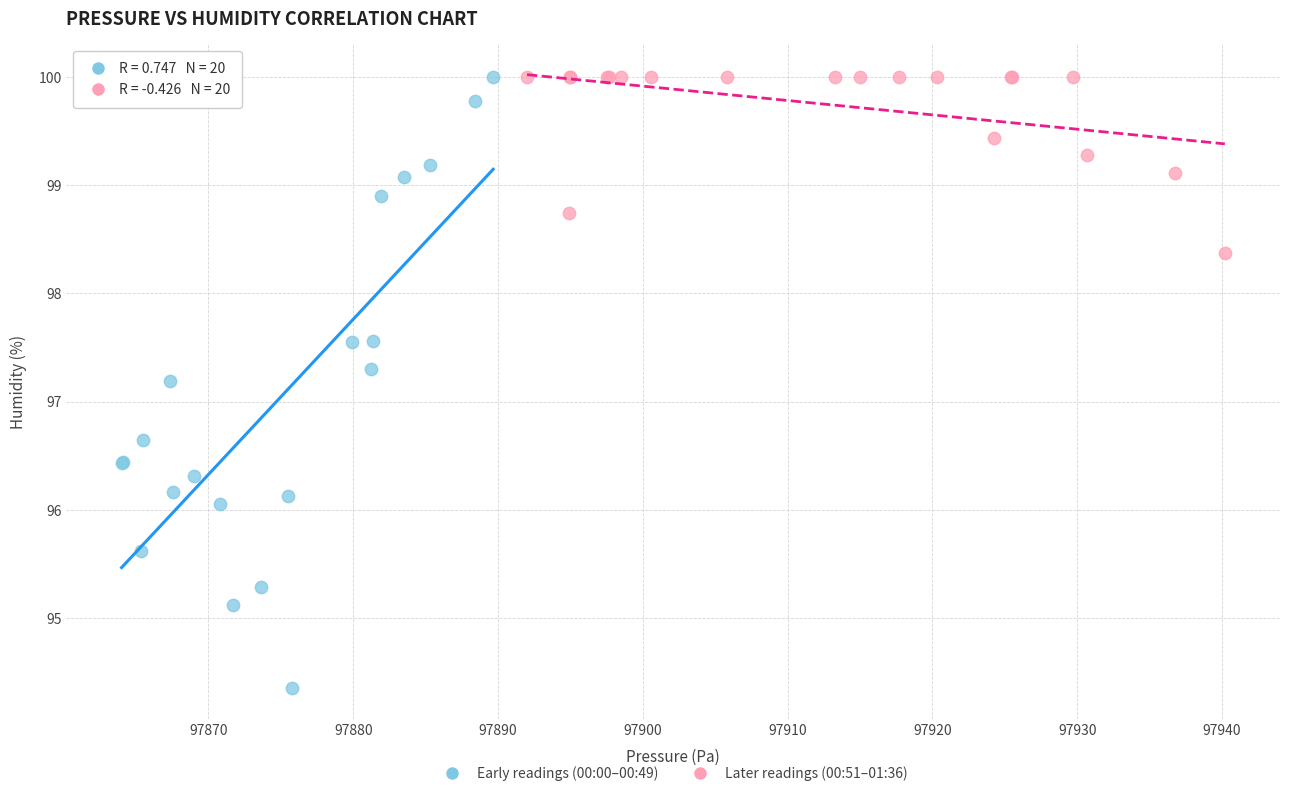

Which series reaches the minimum Y coordinate?

Early readings (00:00–00:49)